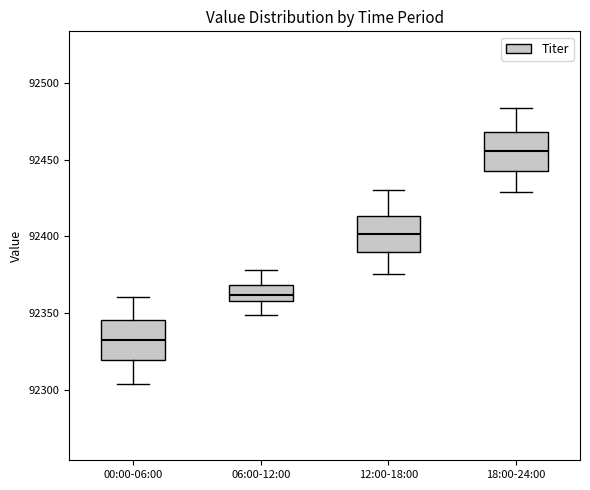

Reading left to right, read every box against the y-axis: the position of its median line, the range the box covers, and the ends of its whiskers. The values are not printed on the chart, so give them approximately, as read against the axis.

00:00-06:00: median 92335, box 92320 to 92345, whiskers 92305 to 92360
06:00-12:00: median 92360 (inside the box), box 92360 to 92370, whiskers 92350 to 92380
12:00-18:00: median 92400, box 92390 to 92415, whiskers 92375 to 92430
18:00-24:00: median 92455, box 92440 to 92470, whiskers 92430 to 92485